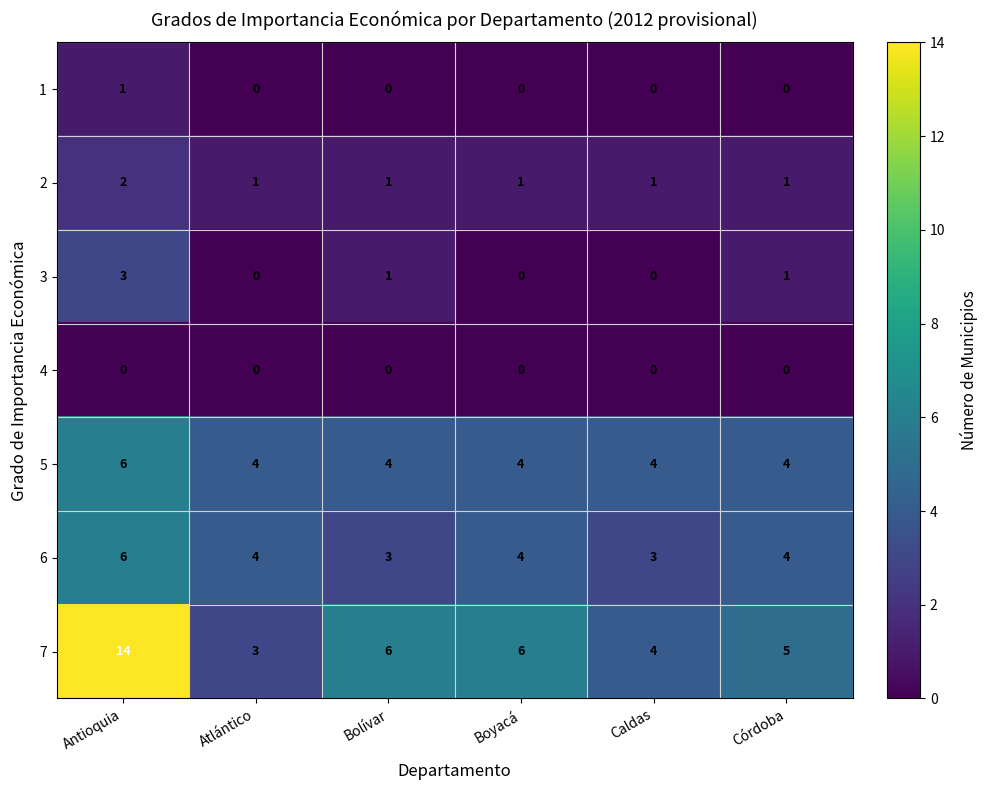

What is the sum of the 3 values at Antioquia and Caldas?

3